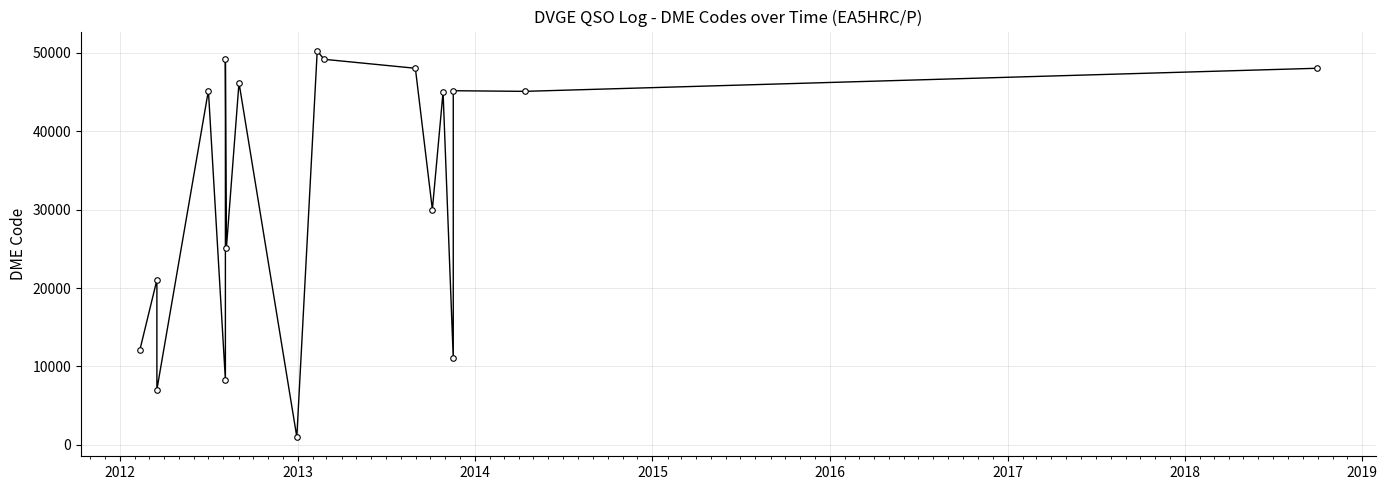

Count the number of data series in this chart.

1